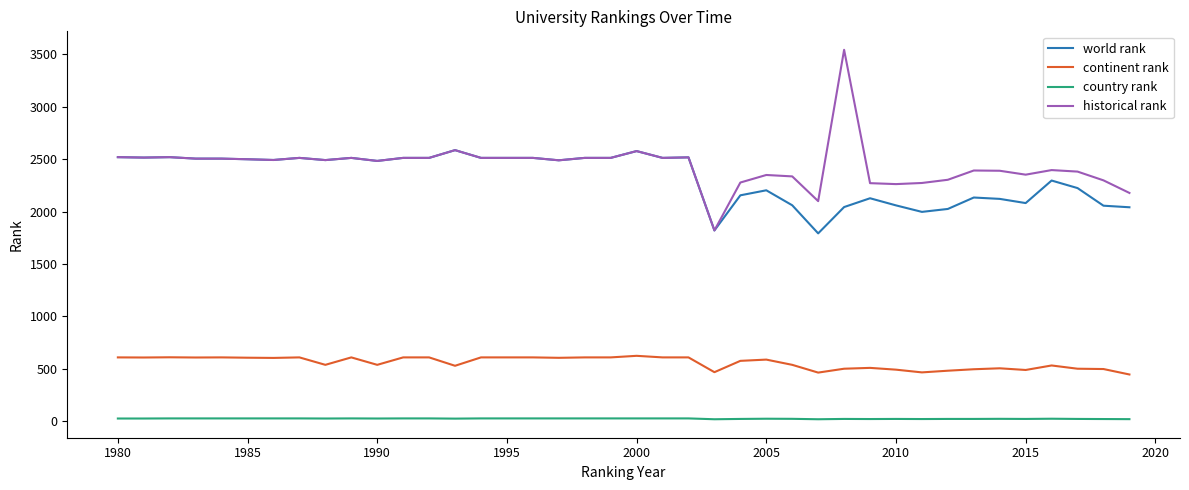

True or false: continent rank and historical rank cross at least once.

False